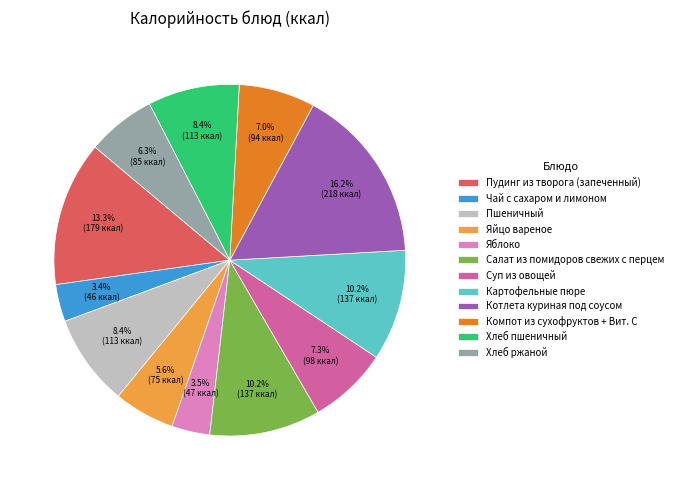

Count the number of slices in the pie.

12